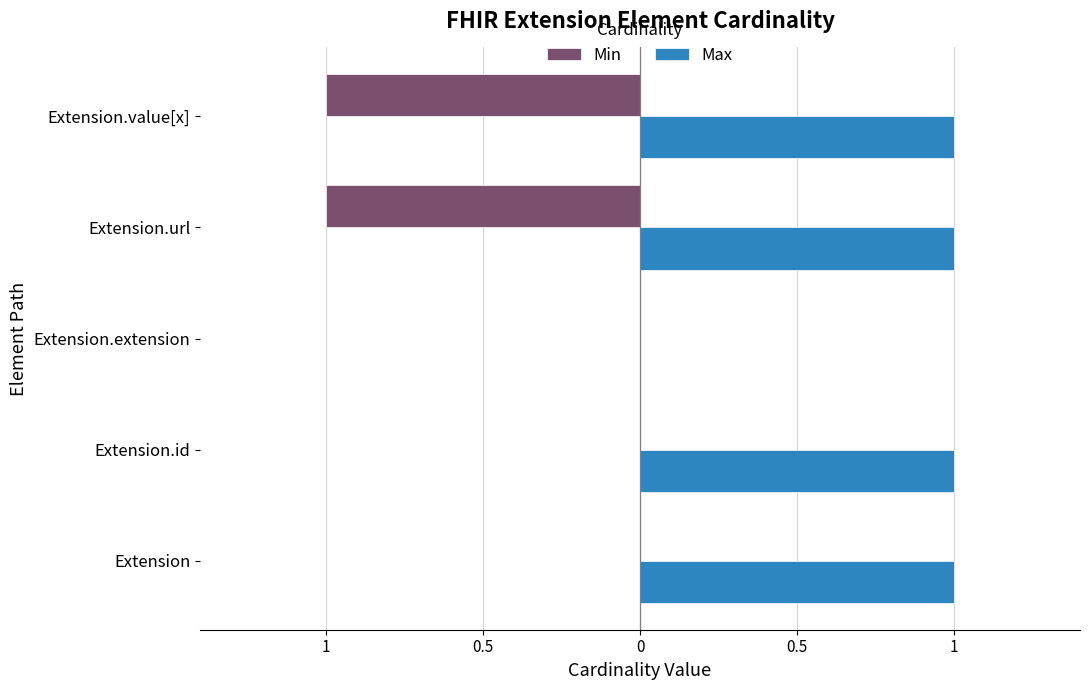

What are all the series names shown in the legend?

Min, Max